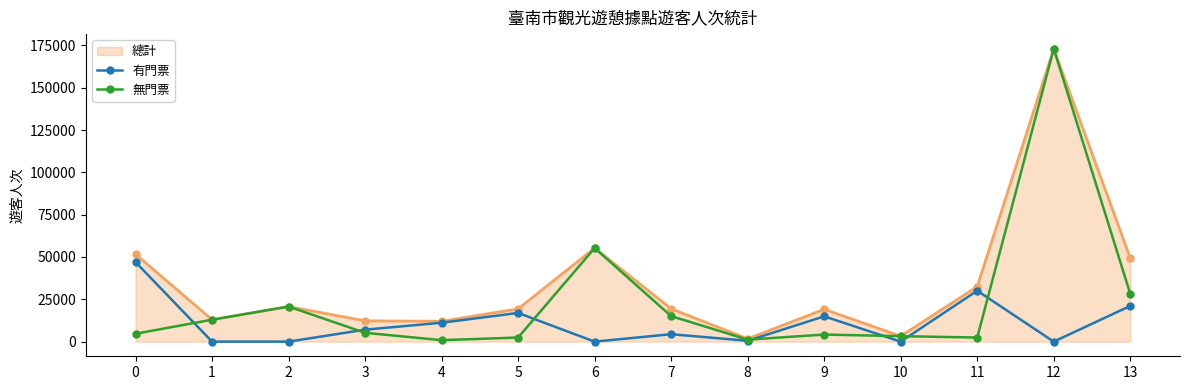

True or false: 有門票 has more than 0 points higher than both neighbors.

True